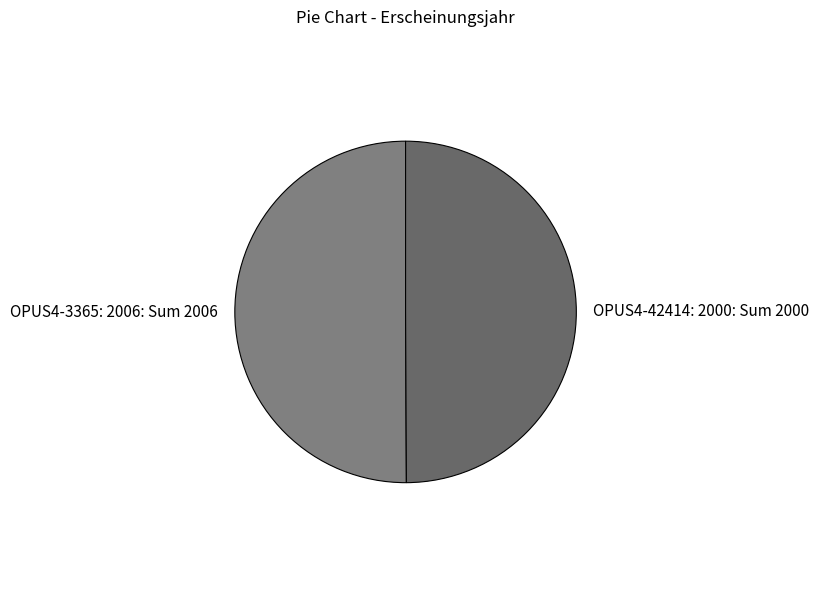

Do OPUS4-42414: 2000 and OPUS4-3365: 2006 together represent more than half of the pie?

Yes